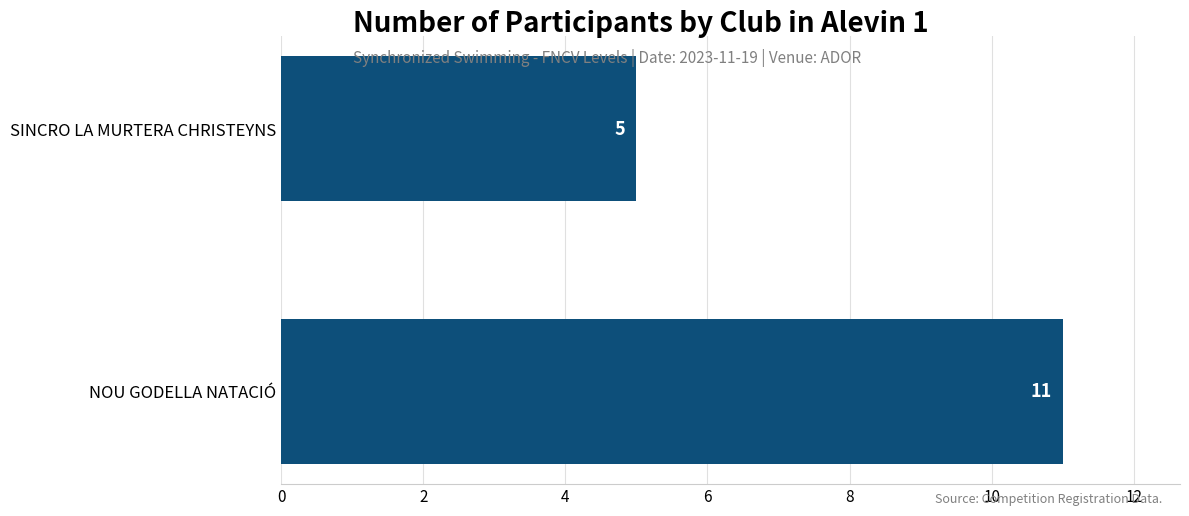

Reading bottom to top, what are all the values shown in this chart?

11	5